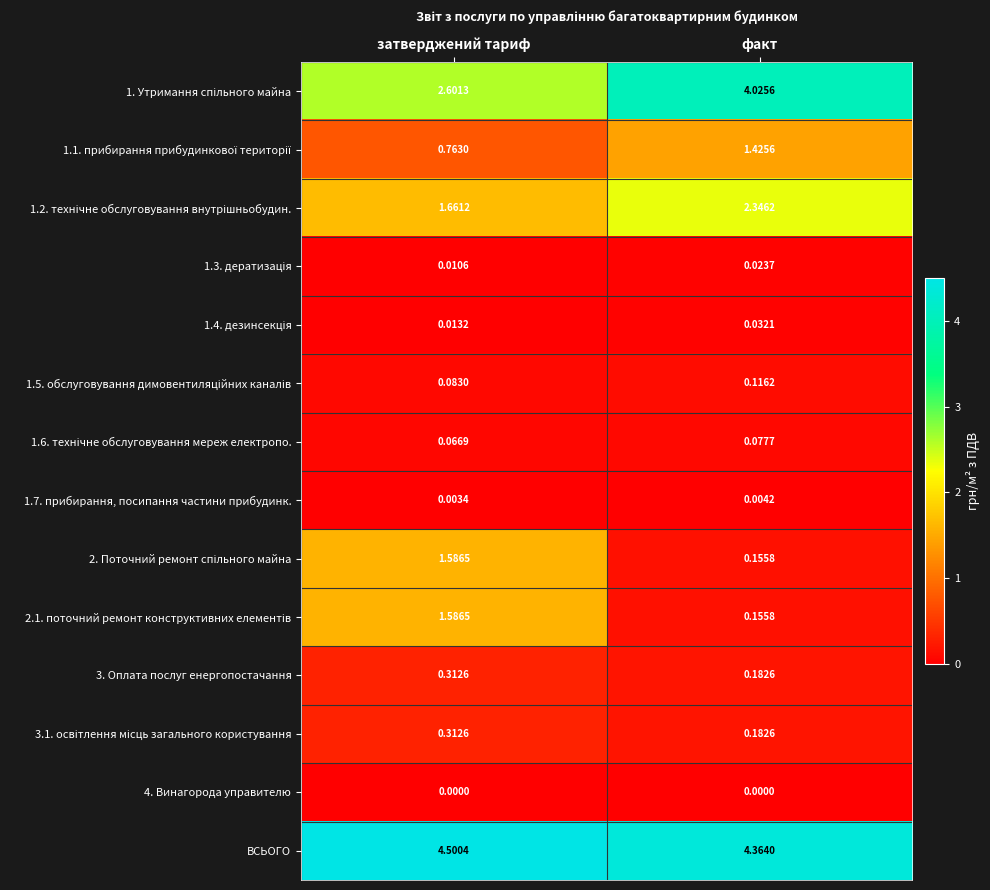

At which category is the sum across all series the highest?

затверджений тариф